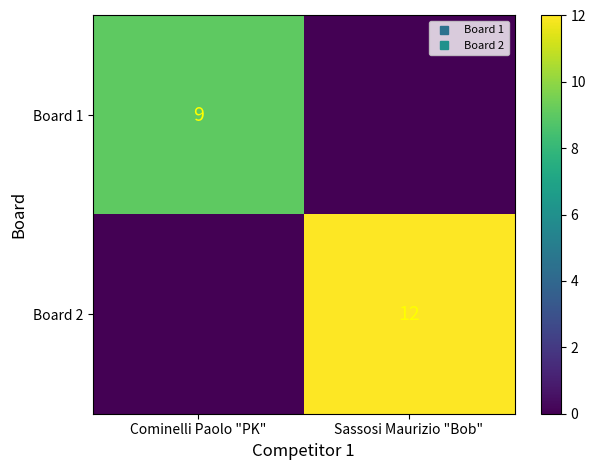

The Board 2 series shows 0 at Cominelli Paolo "PK". True or false?

True